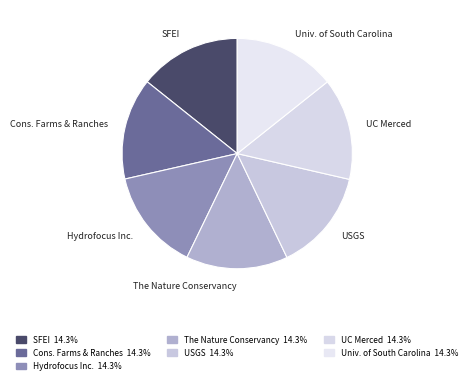

Does Cons. Farms & Ranches account for over 50% of the chart?

No